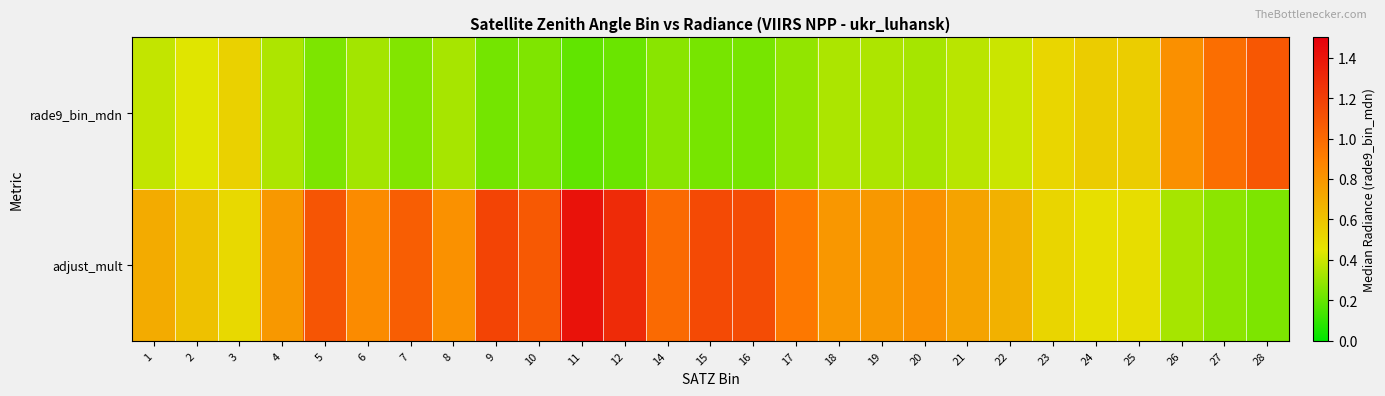

How many data points does each series have?

27